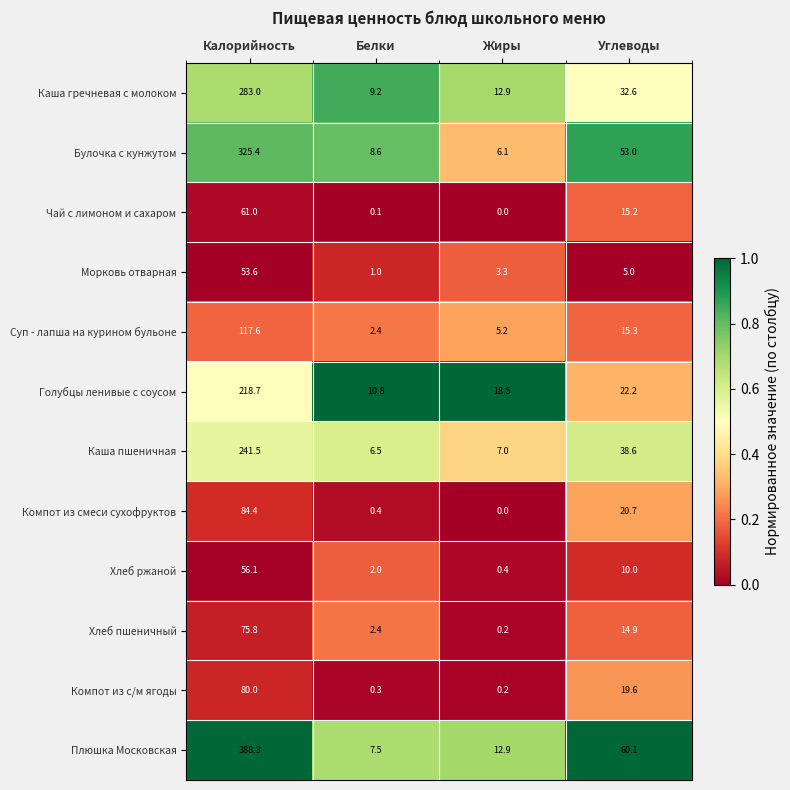

What is the difference between the second highest and second lowest values in the Булочка с кунжутом series?

44.4